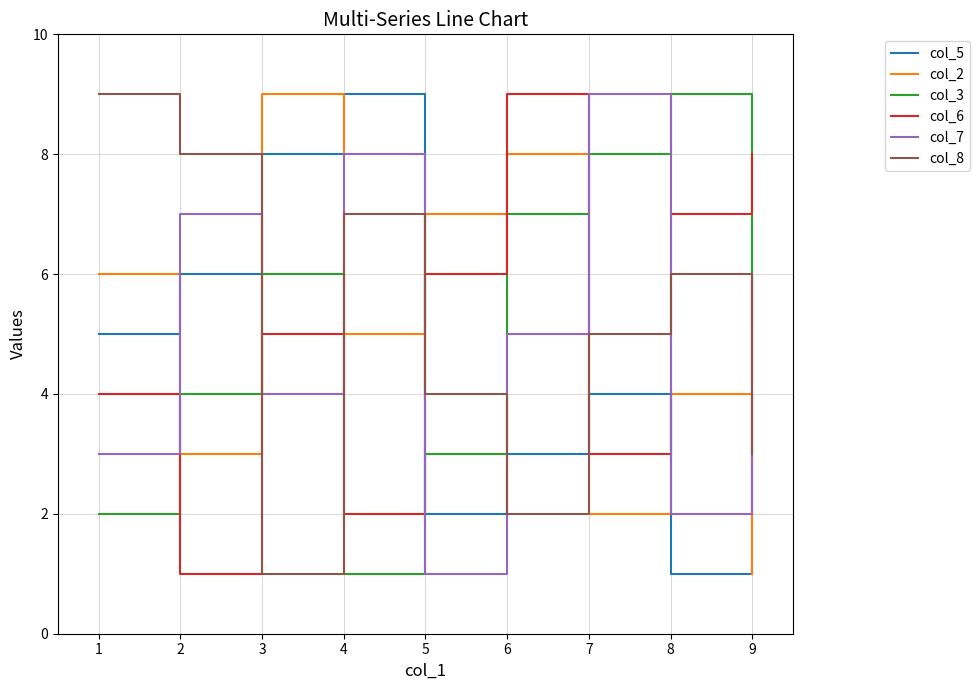

Rank the categories by col_3 value from lowest to highest.

4, 1, 5, 2, 9, 3, 6, 7, 8